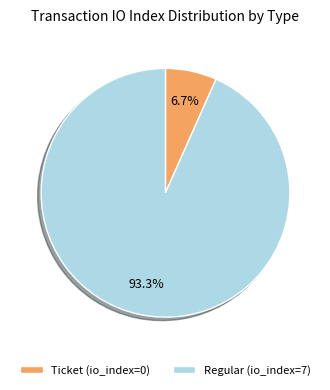

To the nearest percent, what is the combined percentage of Regular (io_index=7) and Ticket (io_index=0)?

100%